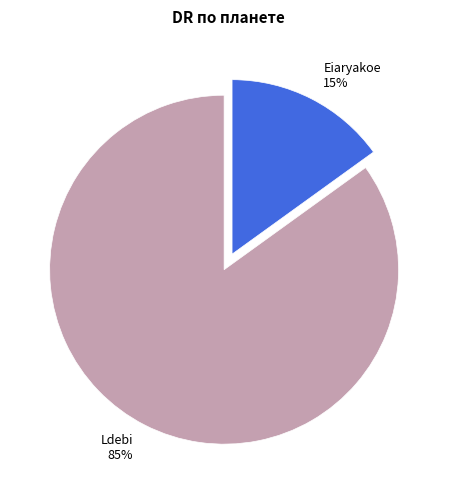

Do Ldebi and Eiaryakoe together represent more than half of the pie?

Yes